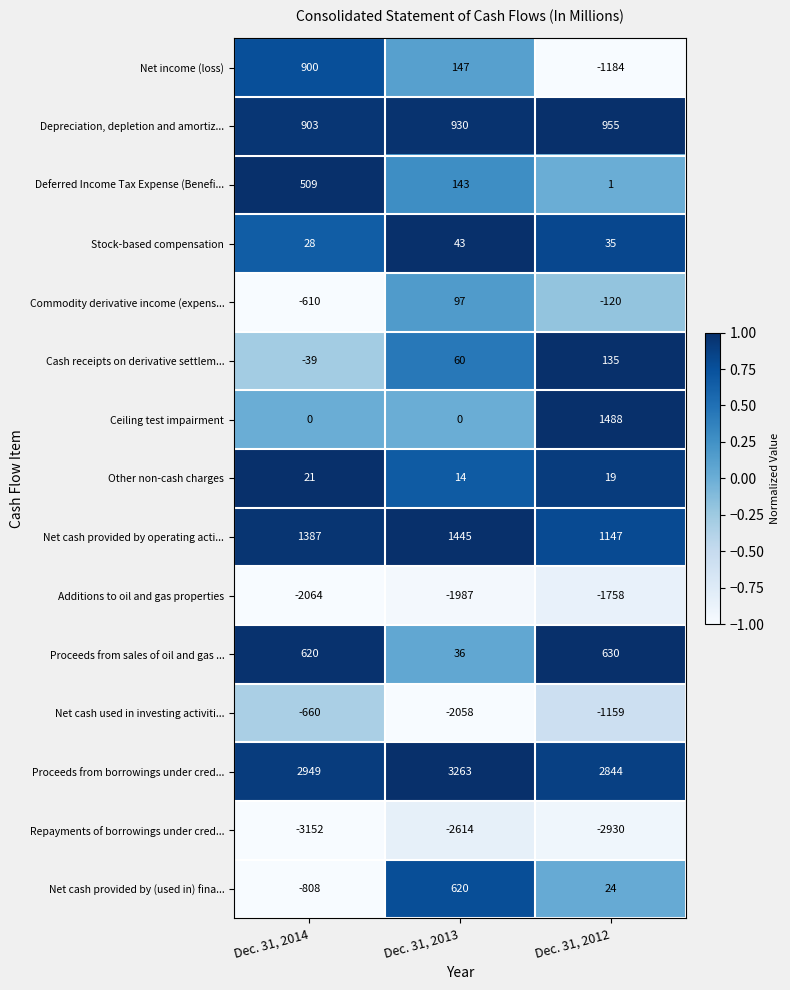

At which label does Stock-based compensation reach its minimum?

Dec. 31, 2014